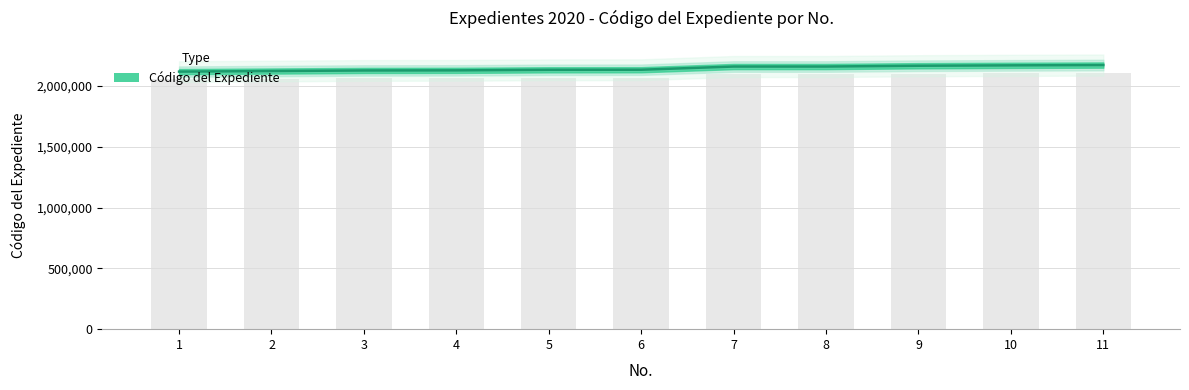

List the labels in order of value, largest first.

11, 10, 9, 8, 7, 6, 5, 4, 3, 2, 1